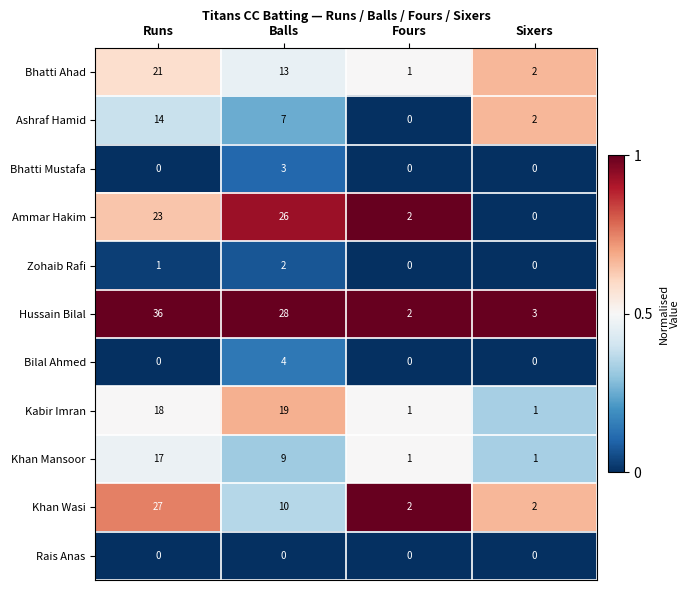

List the series in order of their peak value, highest first.

Hussain Bilal, Khan Wasi, Ammar Hakim, Bhatti Ahad, Kabir Imran, Khan Mansoor, Ashraf Hamid, Bilal Ahmed, Bhatti Mustafa, Zohaib Rafi, Rais Anas